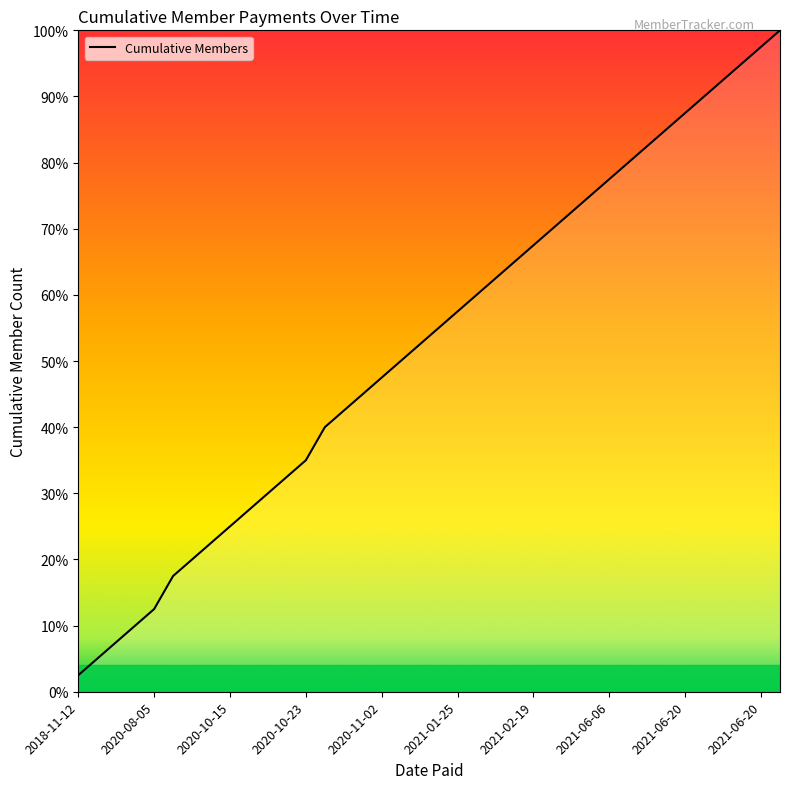

What is the minimum value shown in the chart?

2.5